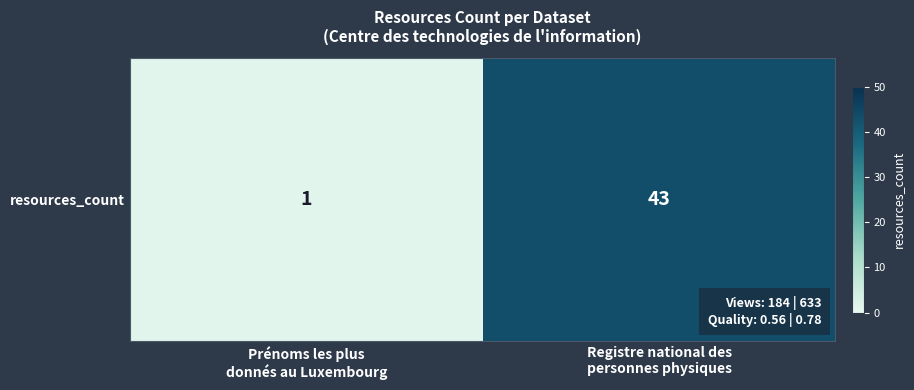

What is the maximum value shown in the chart?

43